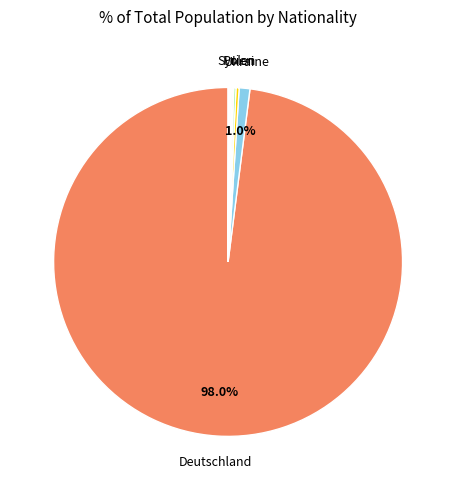

Count the number of slices in the pie.

10